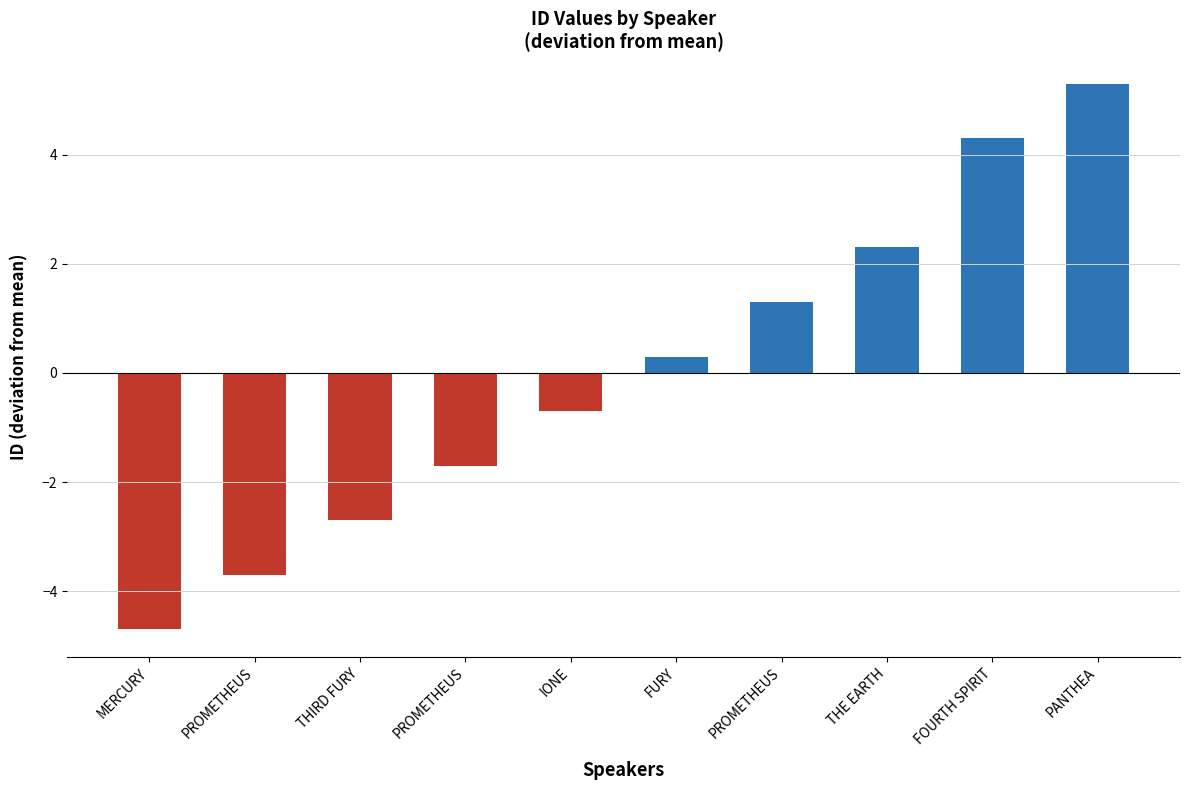

What is the minimum value shown in the chart?

-4.7